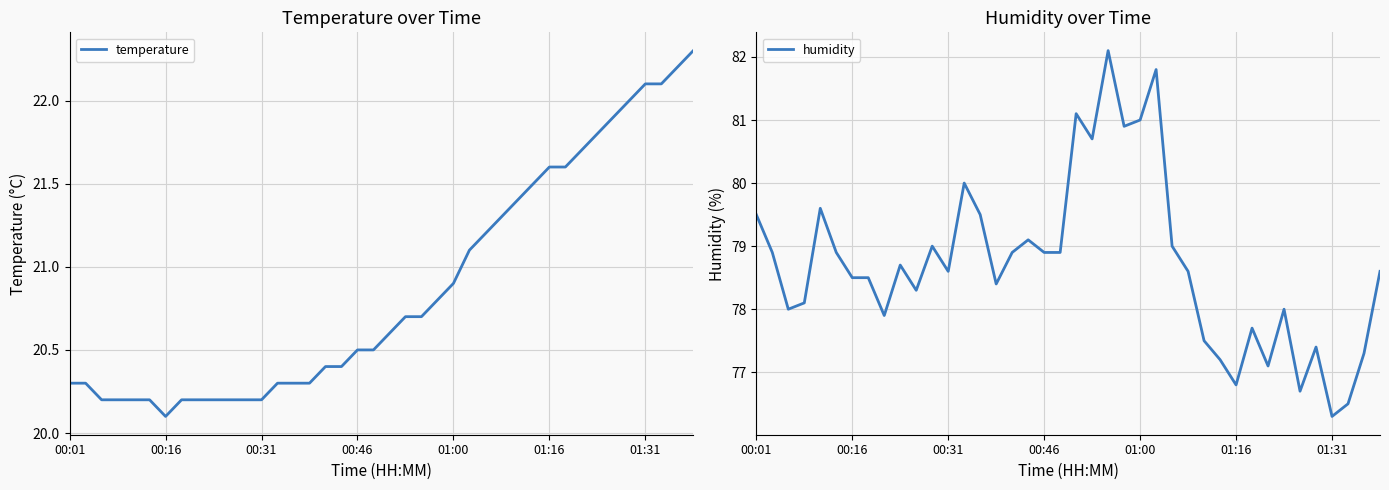

What is the sum of all temperature values?

834.9